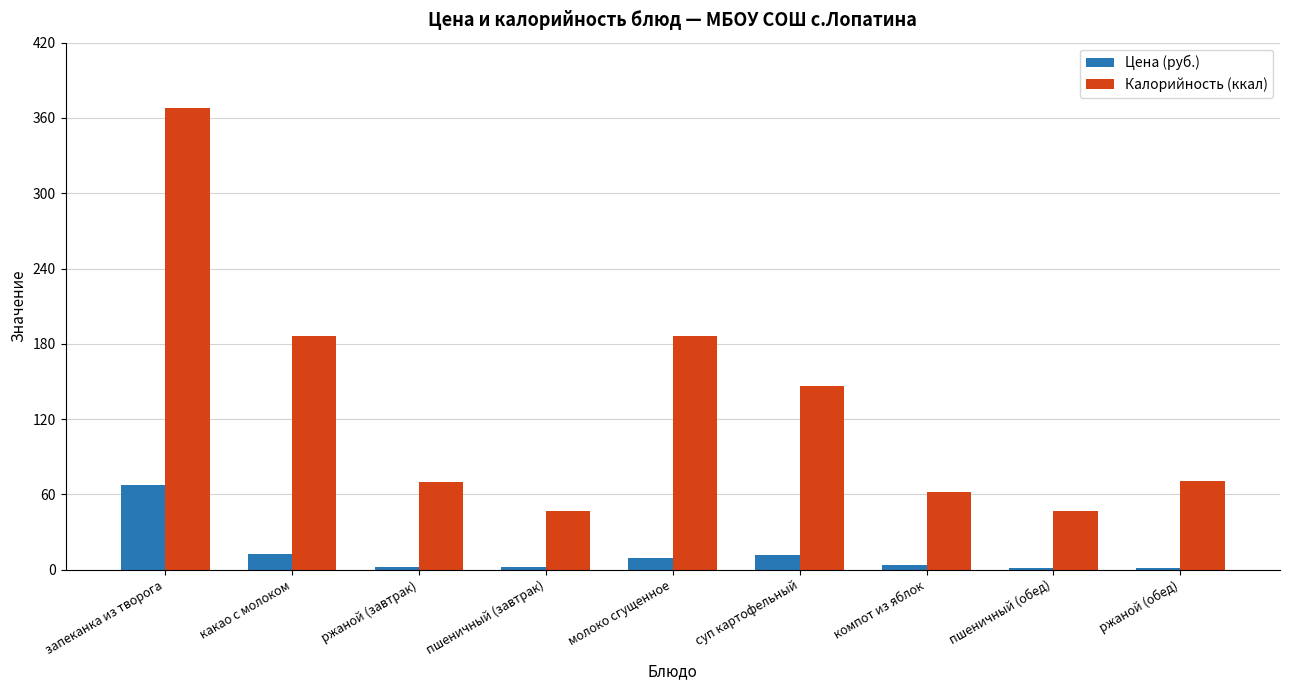

What position from the right is пшеничный (завтрак)?

6